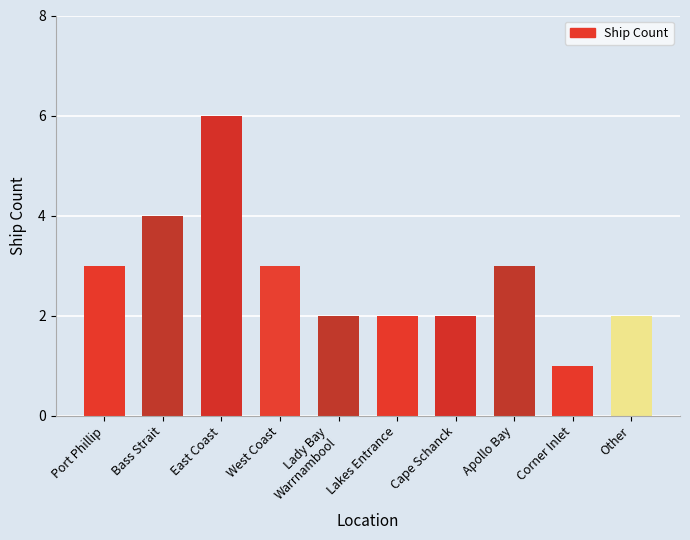

What is the sum of all values?

28